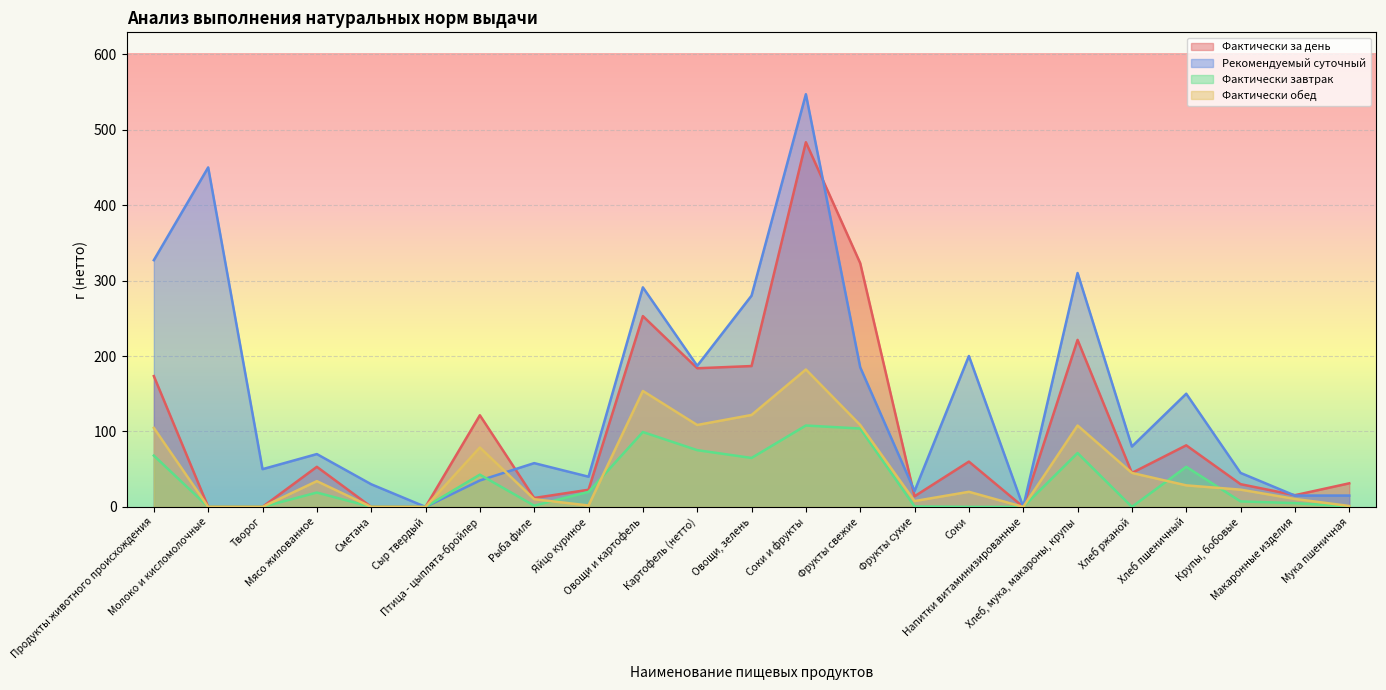

What are all the series names shown in the legend?

Фактически за день, Рекомендуемый суточный, Фактически завтрак, Фактически обед